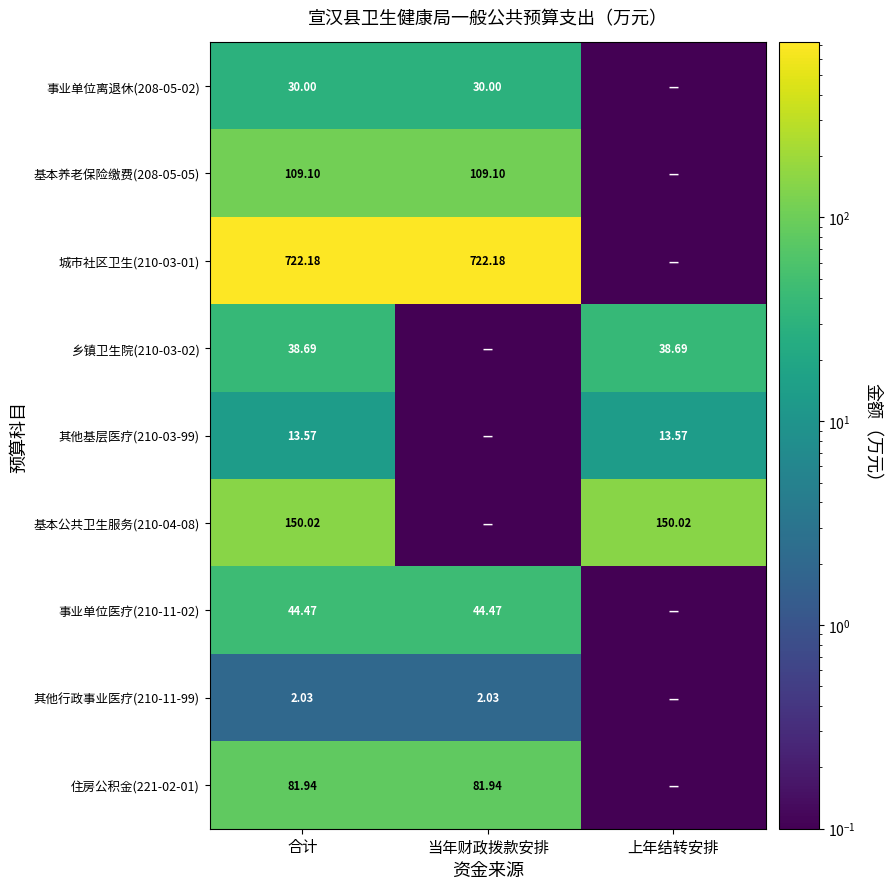

How many distinct data groups are displayed?

9